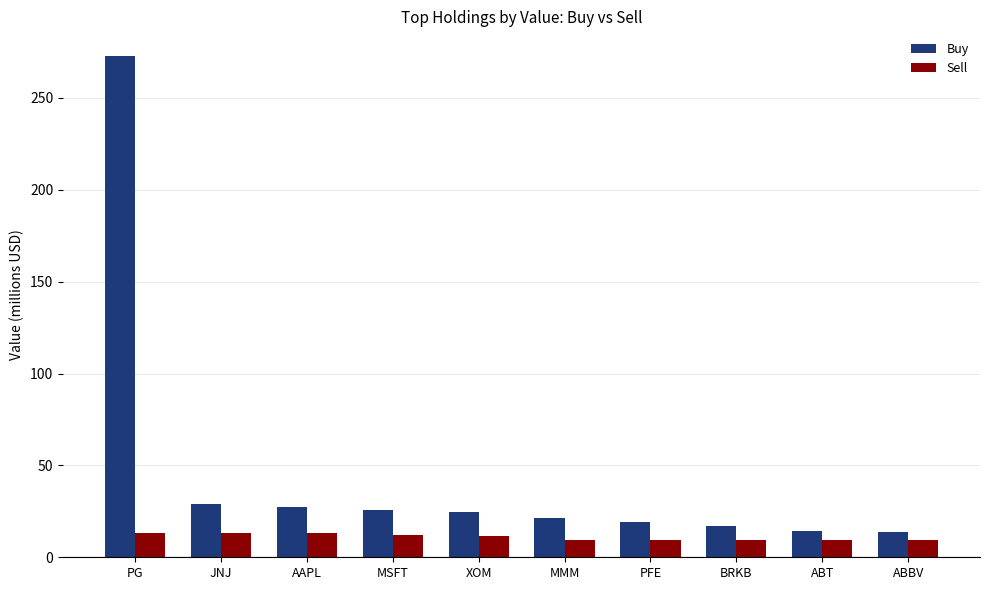

What is the average value of the Buy series?

46.5